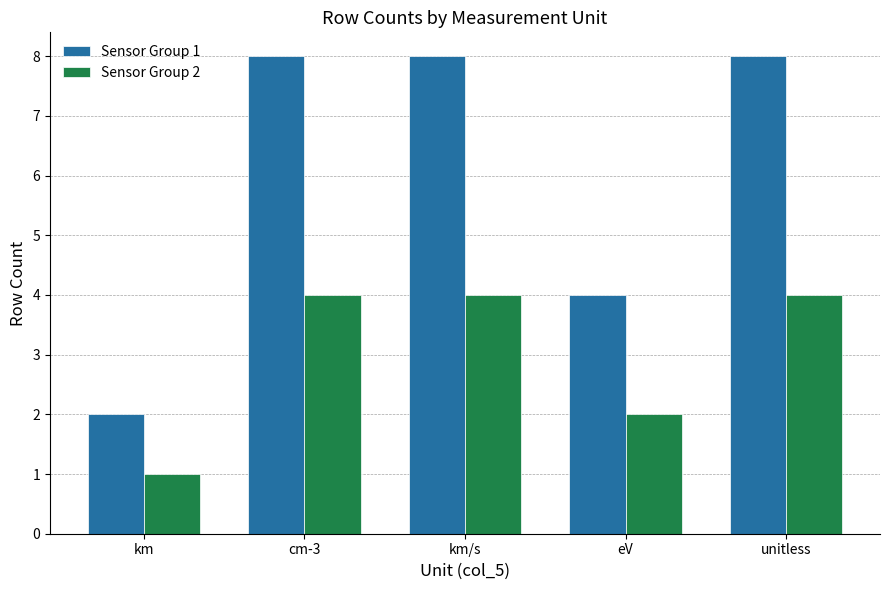

What is the difference between the highest and lowest values at km?

1